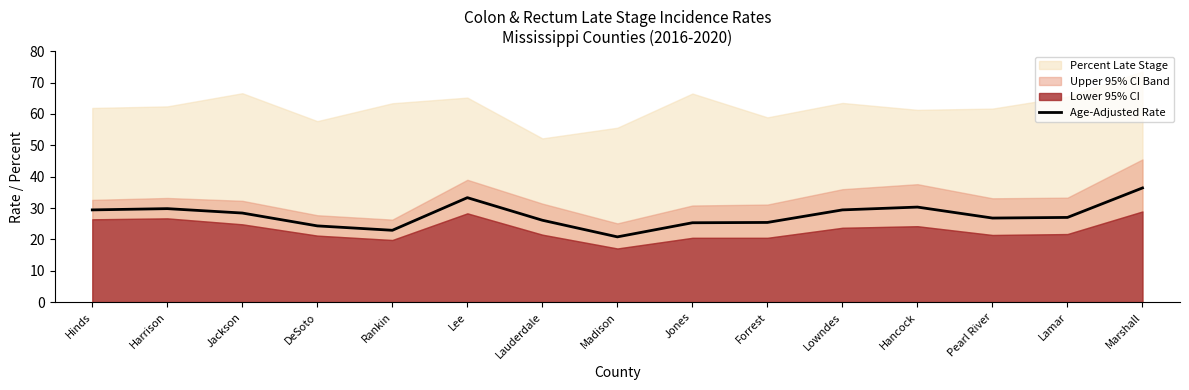

What value does the data have at Lamar?

27.0